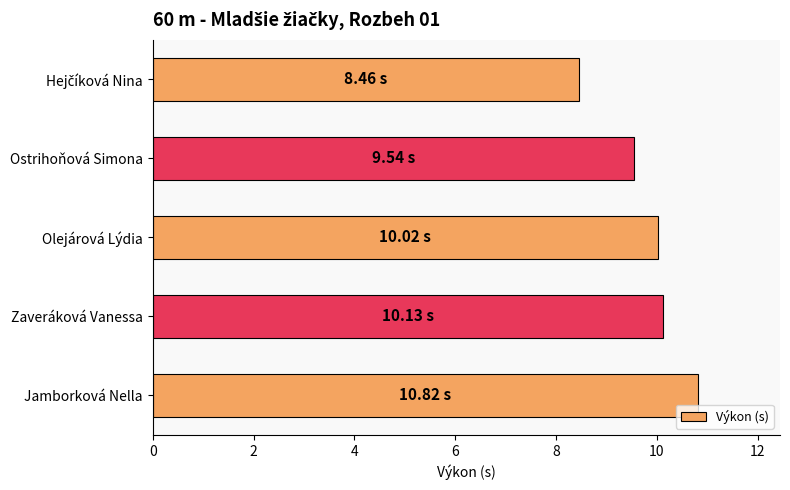

Which label corresponds to the largest value in the chart?

Jamborková Nella